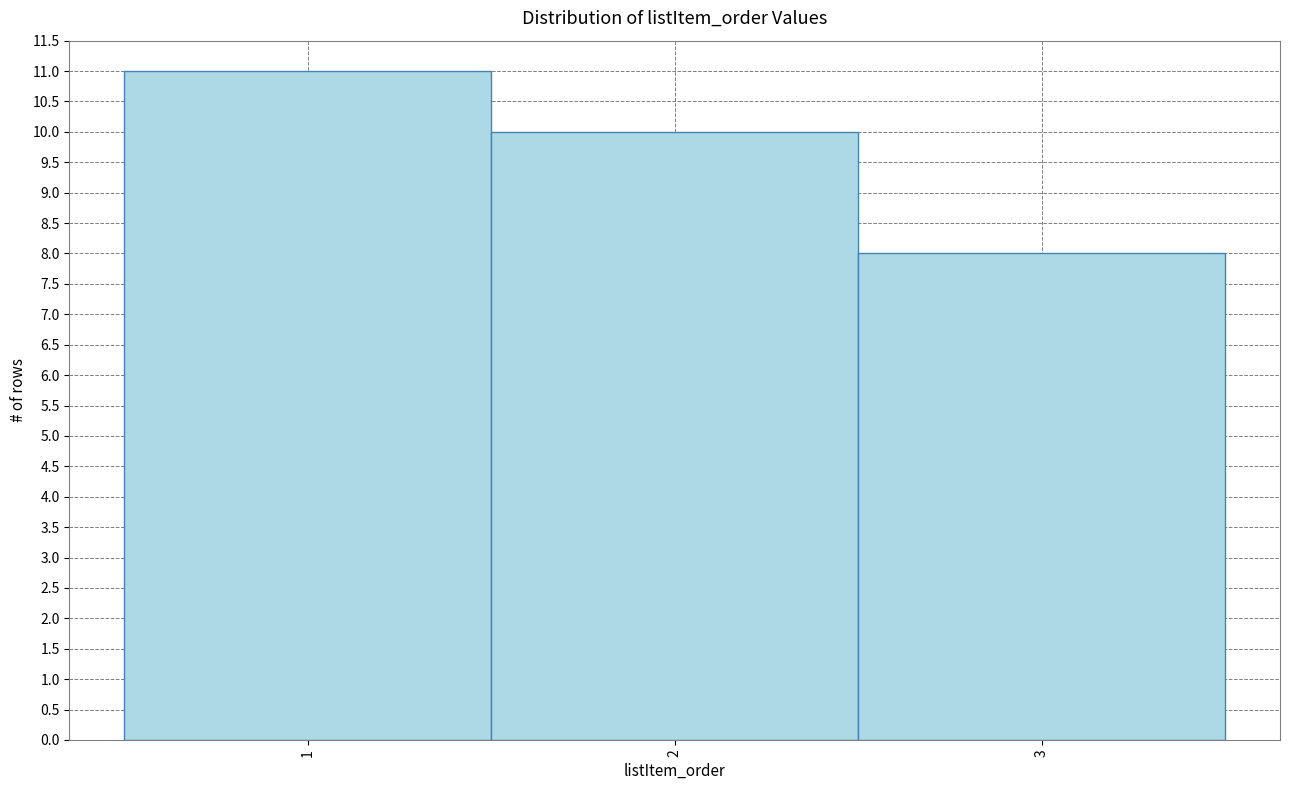

How tall is the bar that spans 1.5 to 2.5 on the x-axis? The values are not printed on the chart, so give them approximately, as read against the axis.

10